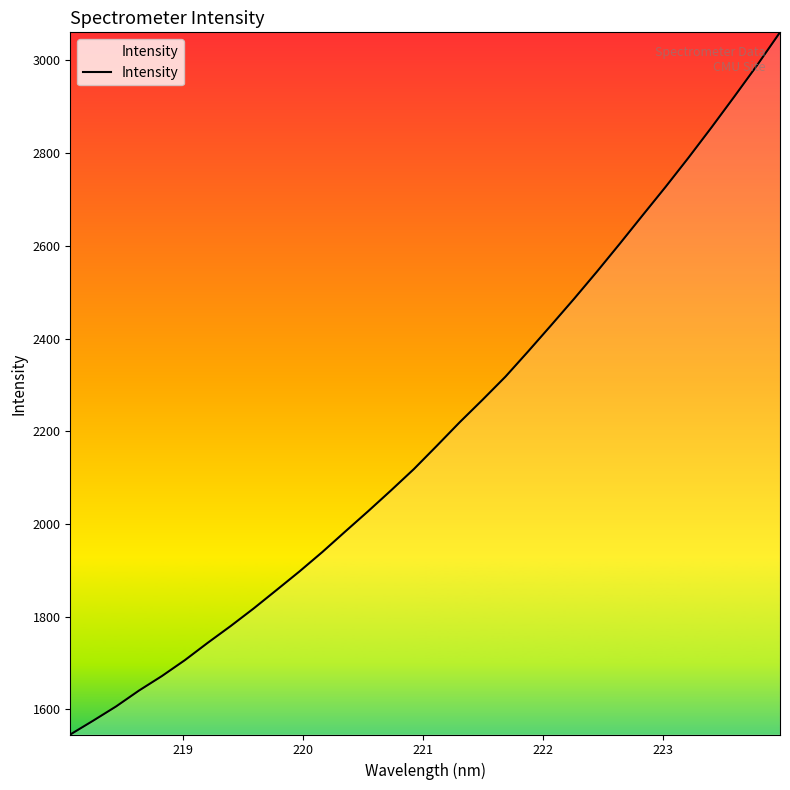

What is the difference between the maximum and minimum values?

1514.7